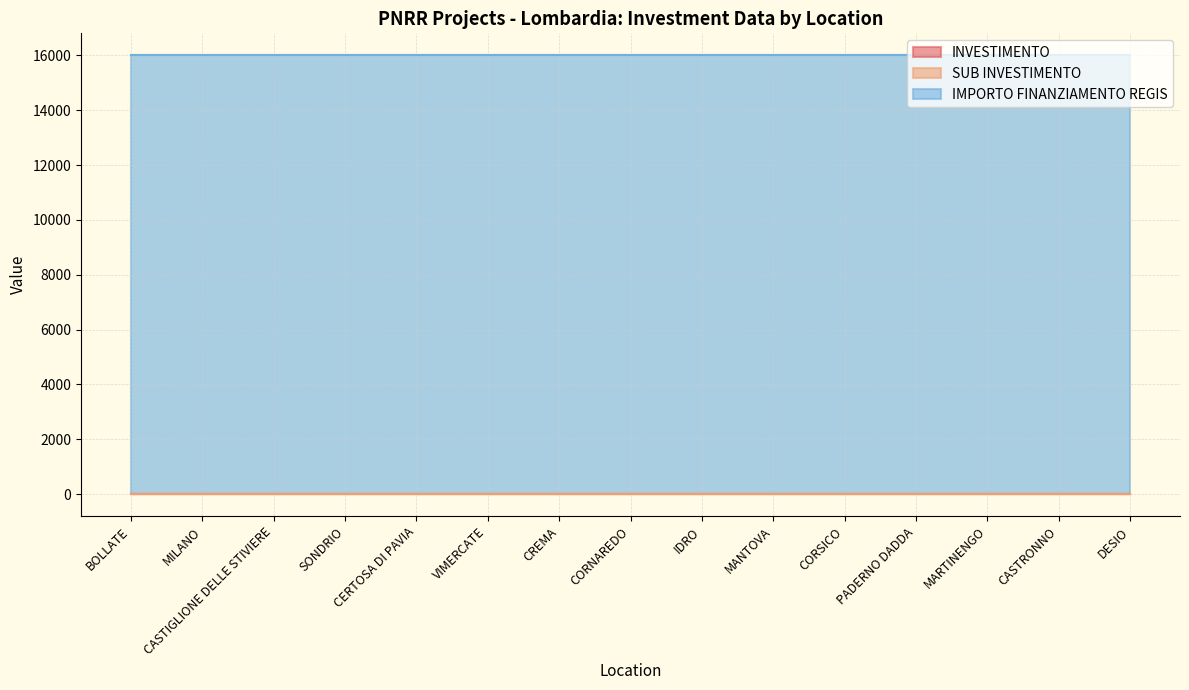

At which label is IMPORTO FINANZIAMENTO REGIS closest to 16000?

BOLLATE